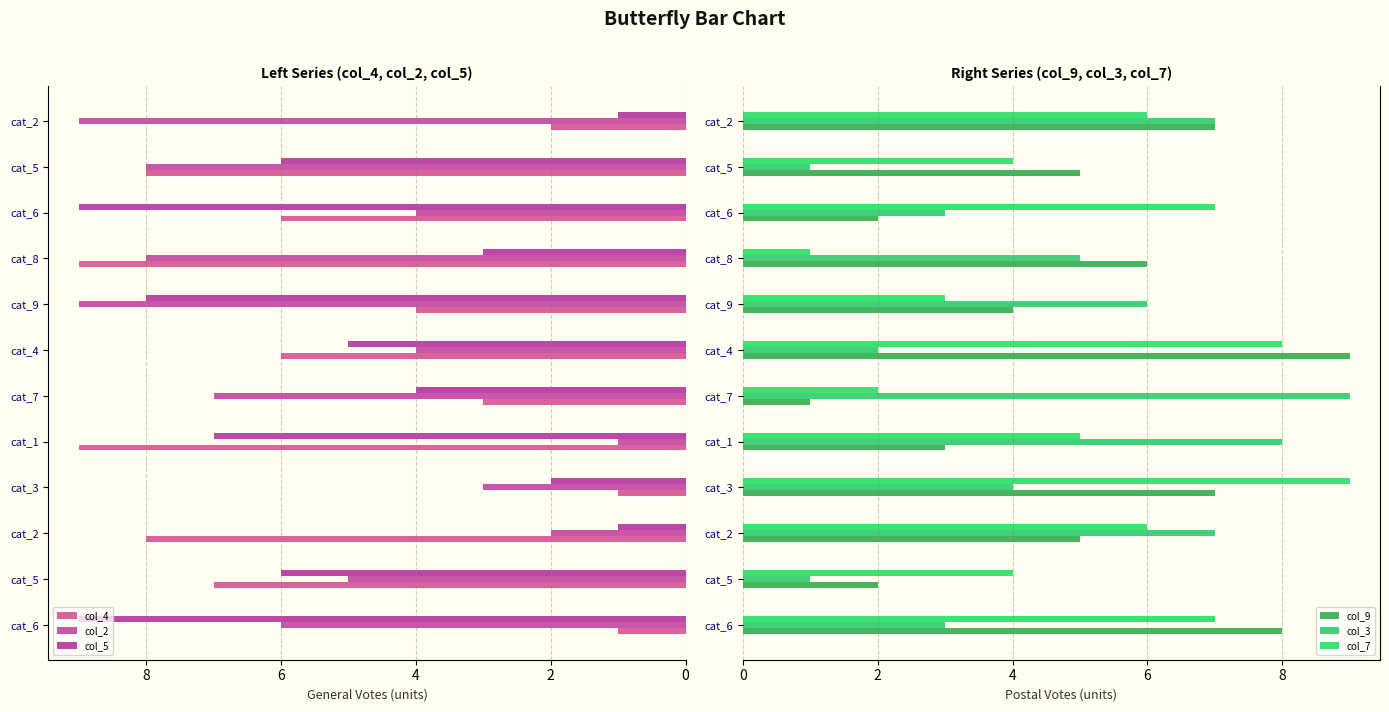

Rank the series by their maximum value, from lowest to highest.

col_4, col_2, col_5, col_9, col_3, col_7